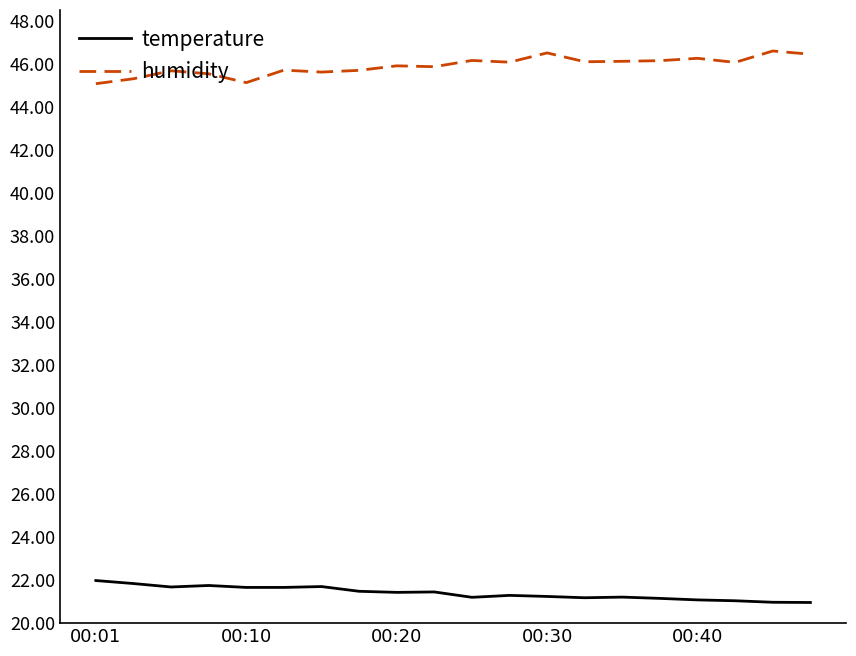

What is the difference between the maximum and second lowest values in the humidity series?

1.5